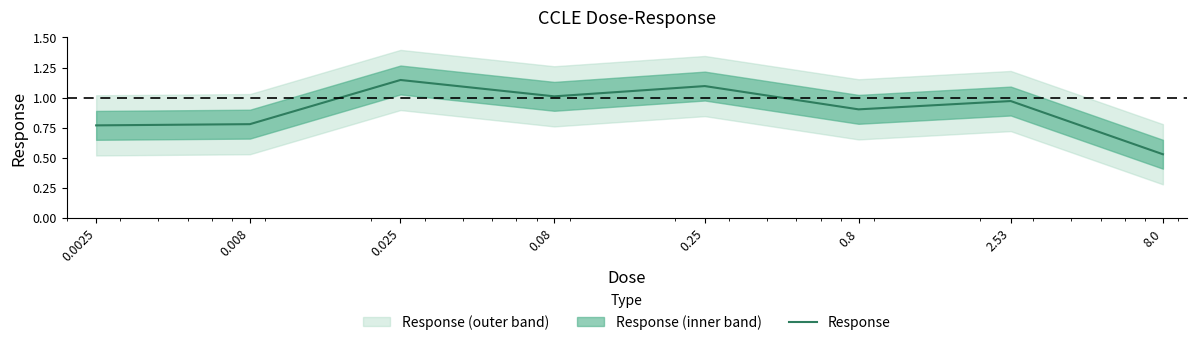

The chart shows a value of 1.6 at 0.25. True or false?

False